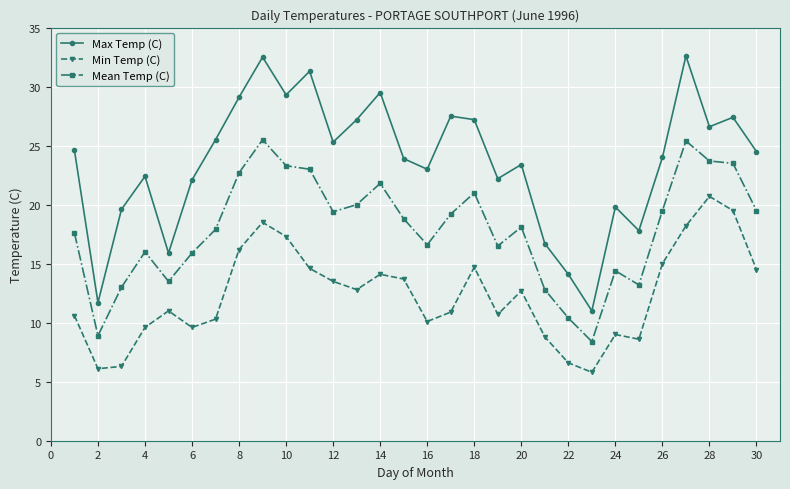

At how many categories does at least one series exceed 28?

6